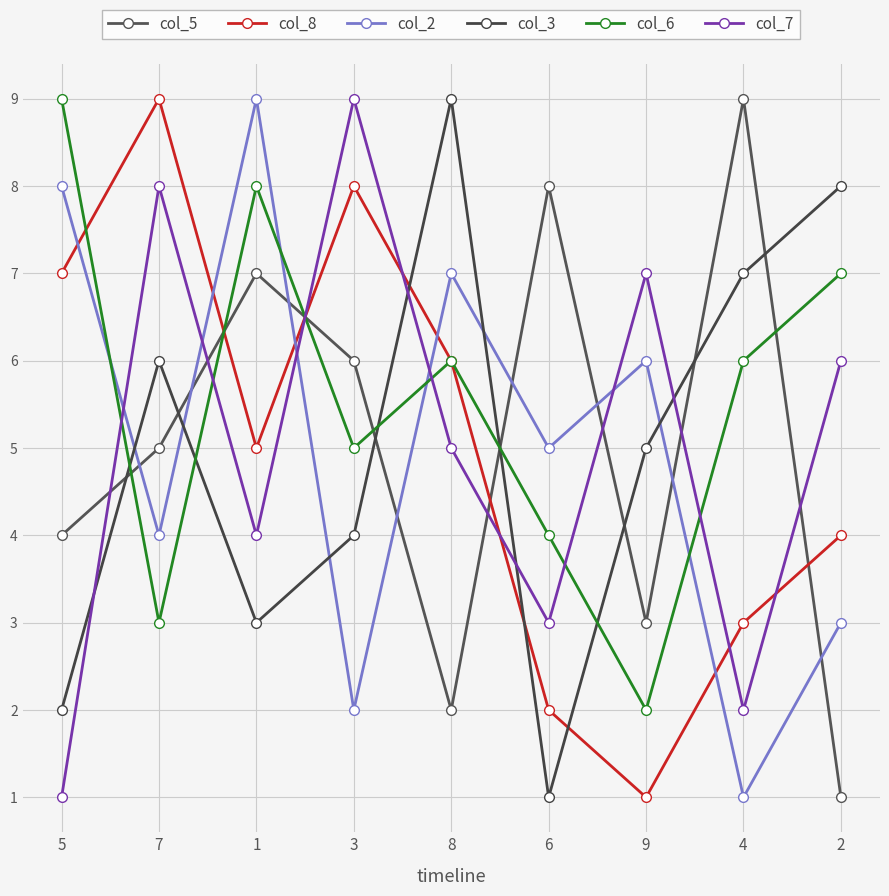

What is the average value of the col_2 series?

5